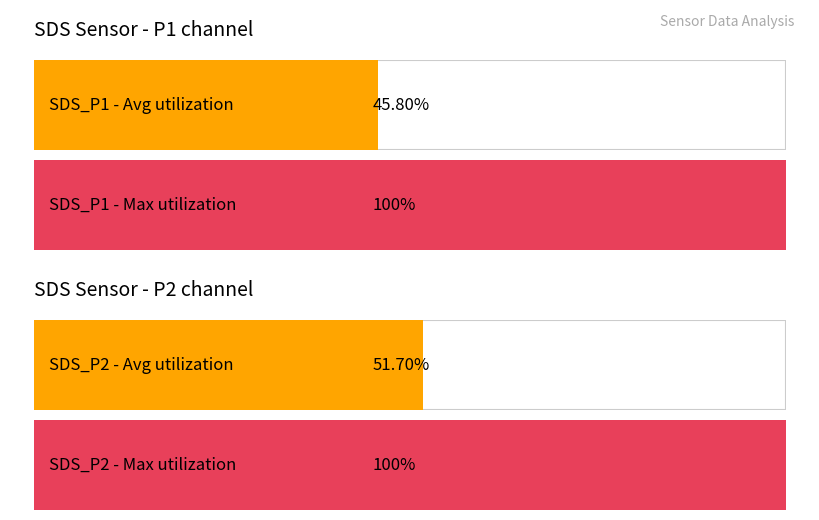

Which series has the largest range (max minus min)?

SDS_P1